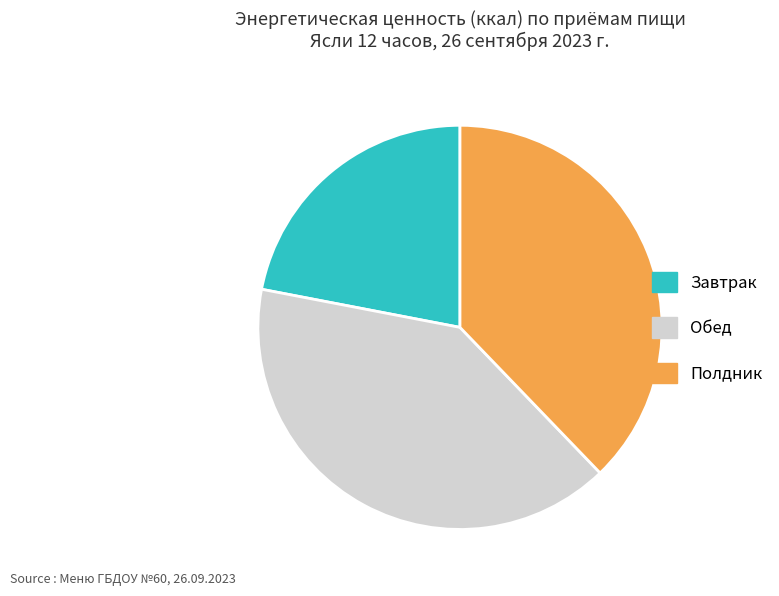

What is the ratio of the value at Обед to the value at Завтрак?

1.8